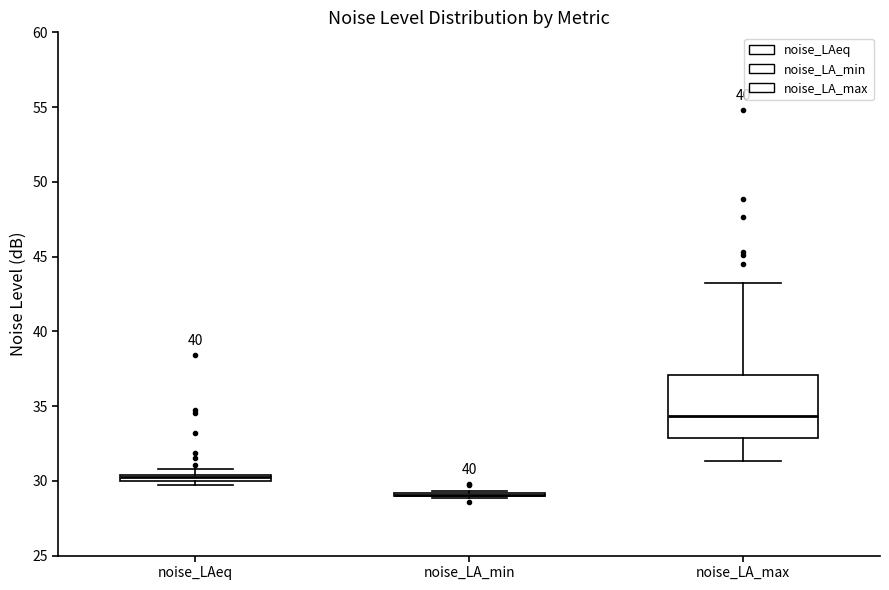

Where is the lower edge of the box for noise_LAeq on the y-axis? The values are not printed on the chart, so give them approximately, as read against the axis.

30.0